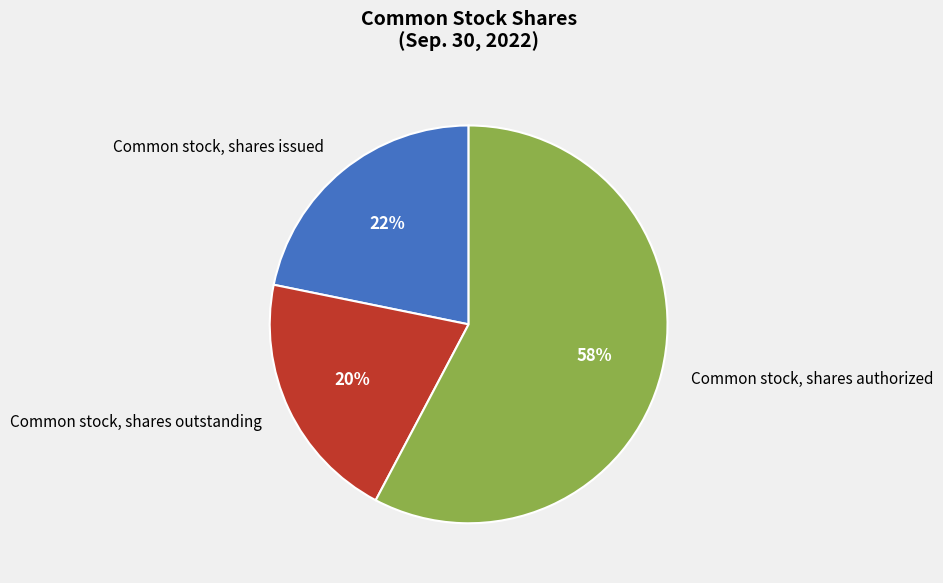

Which slice is the largest?

Common stock, shares authorized